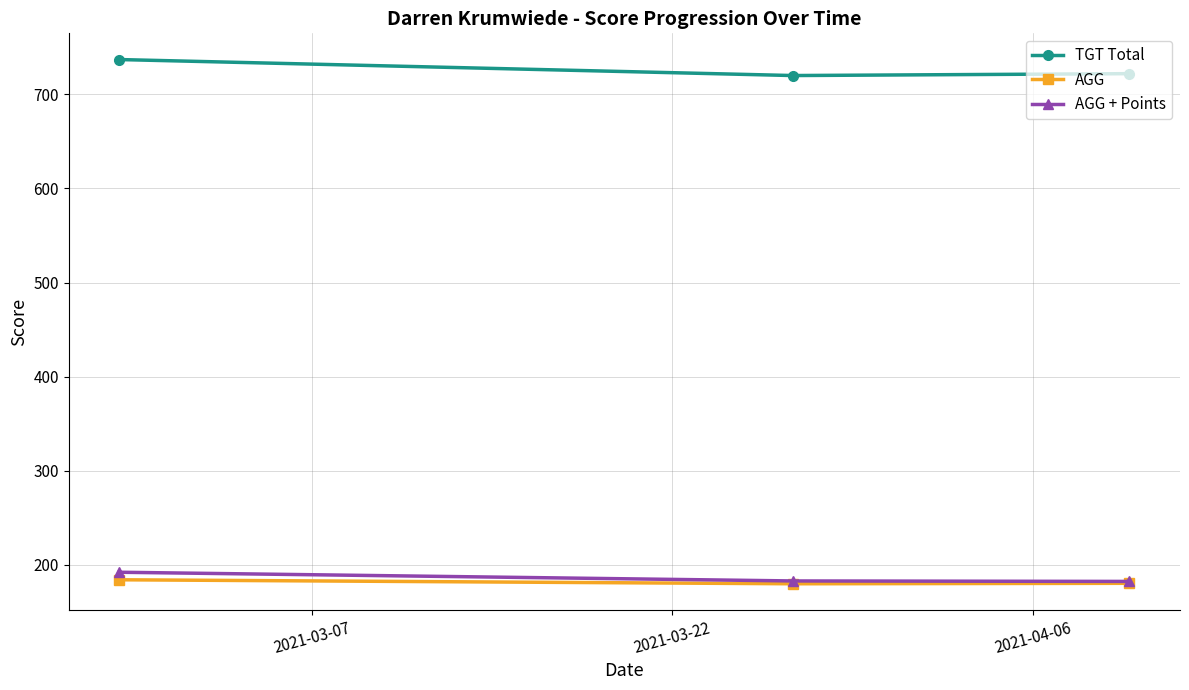

What is the value of the AGG point at the 2nd from the left?

180.0